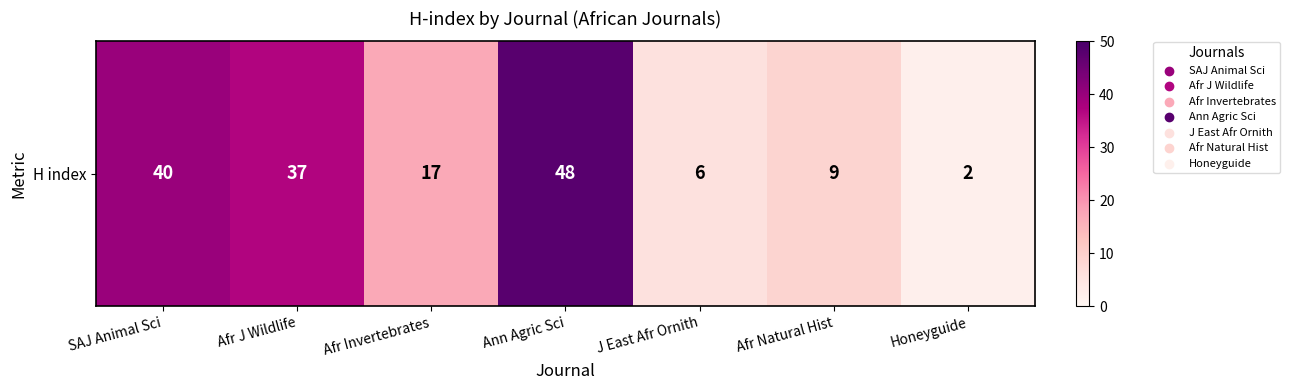

Reading right to left, list all the values displayed in this chart.

2	9	6	48	17	37	40